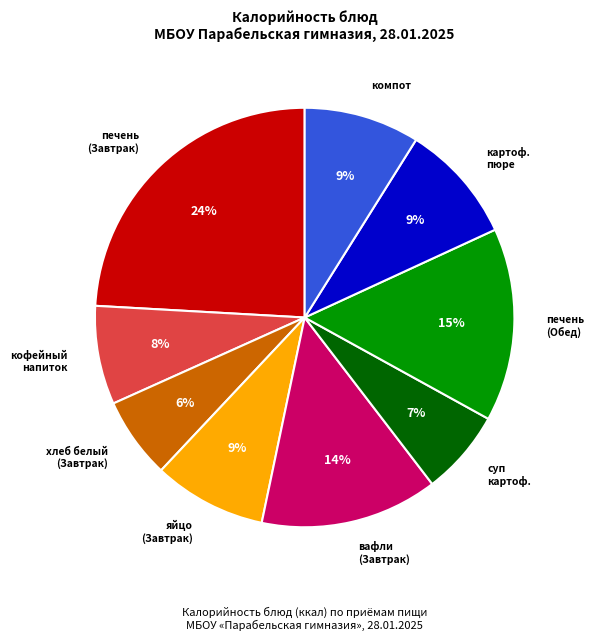

Is there a majority slice in this chart?

No